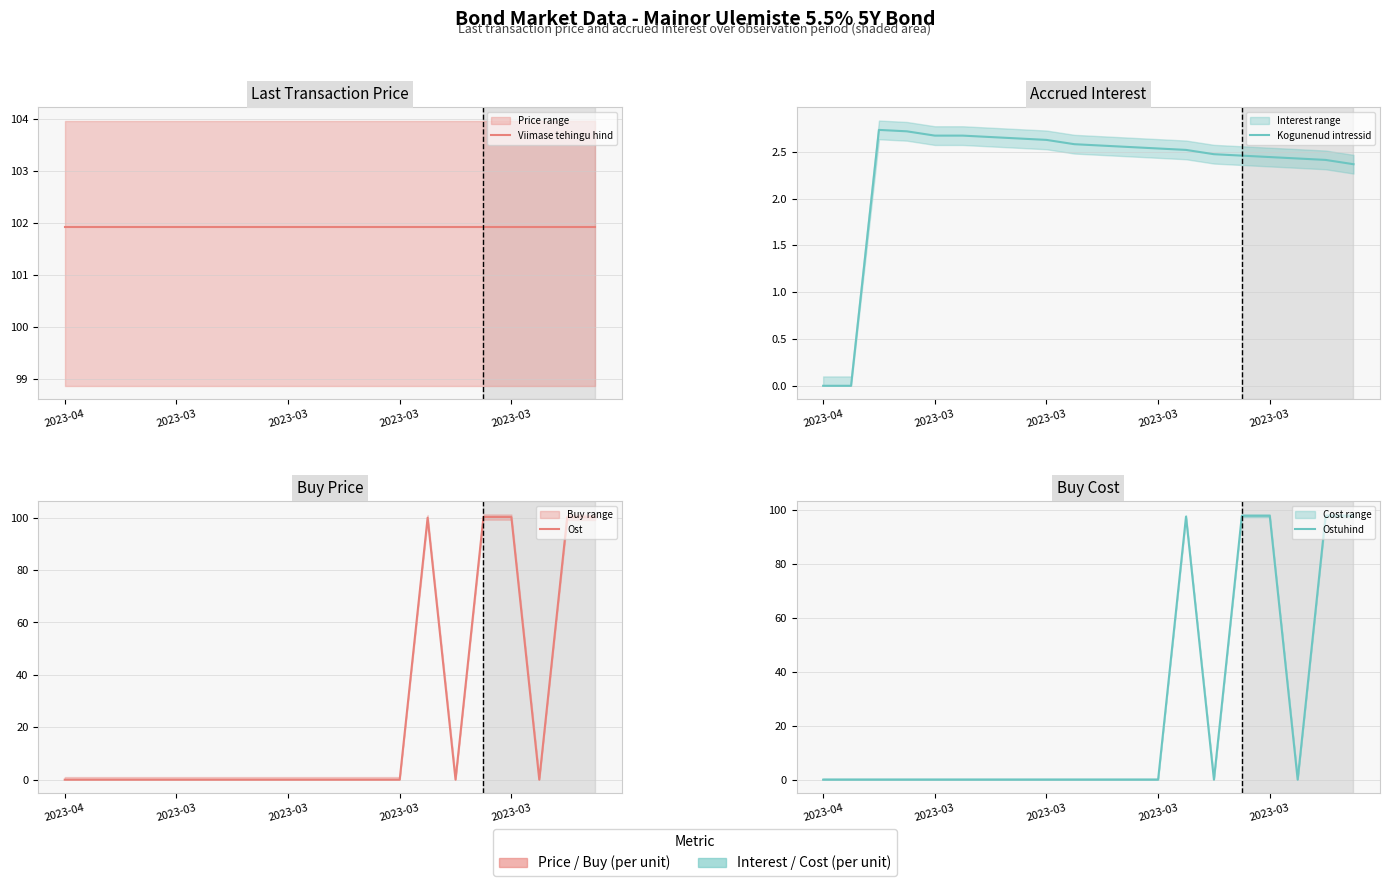

True or false: Viimase tehingu hind and Ostuhind intersect in this chart.

False